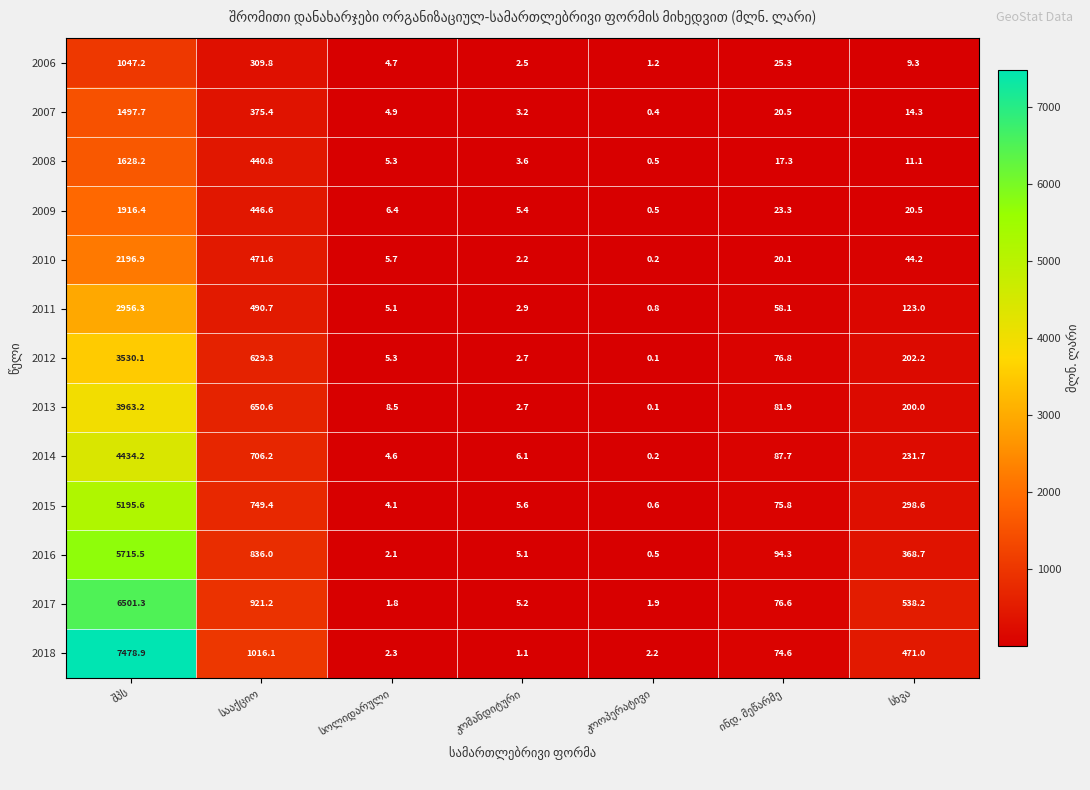

What is the difference between the maximum and minimum values in the 2018 series?

7477.8